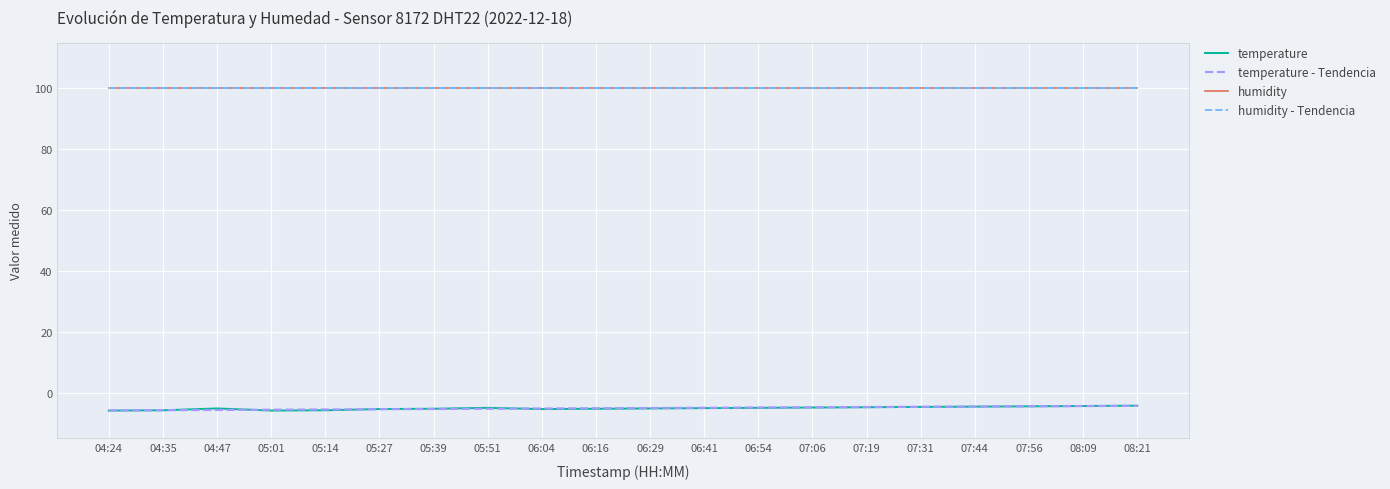

Is this an area chart (filled region under the line)?

No